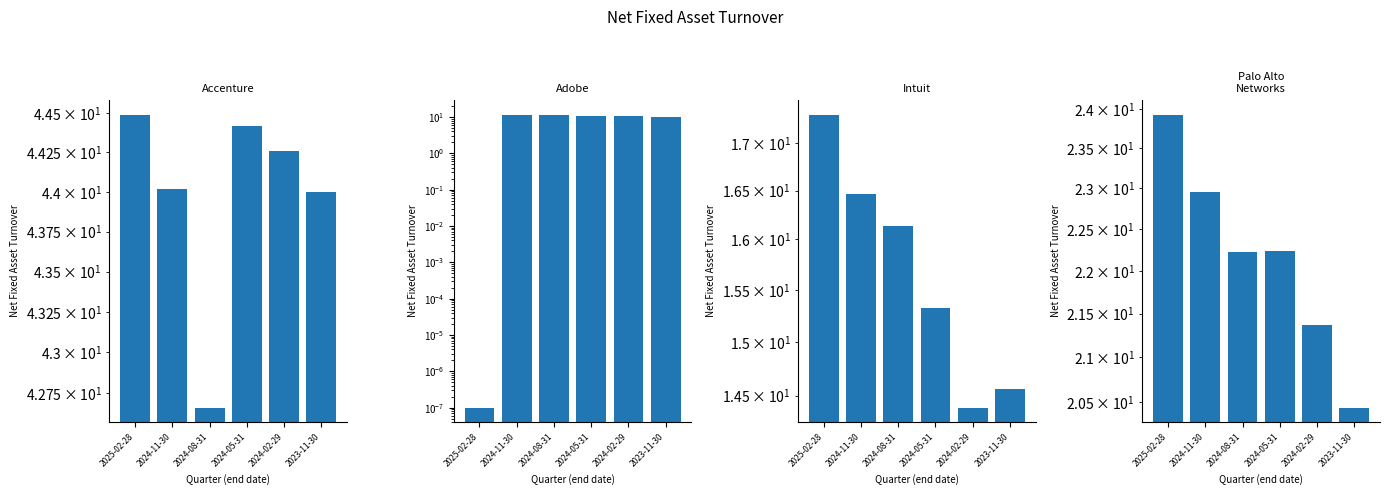

Is it true that Accenture PLC equals 44.0 at 2024-11-30?

True